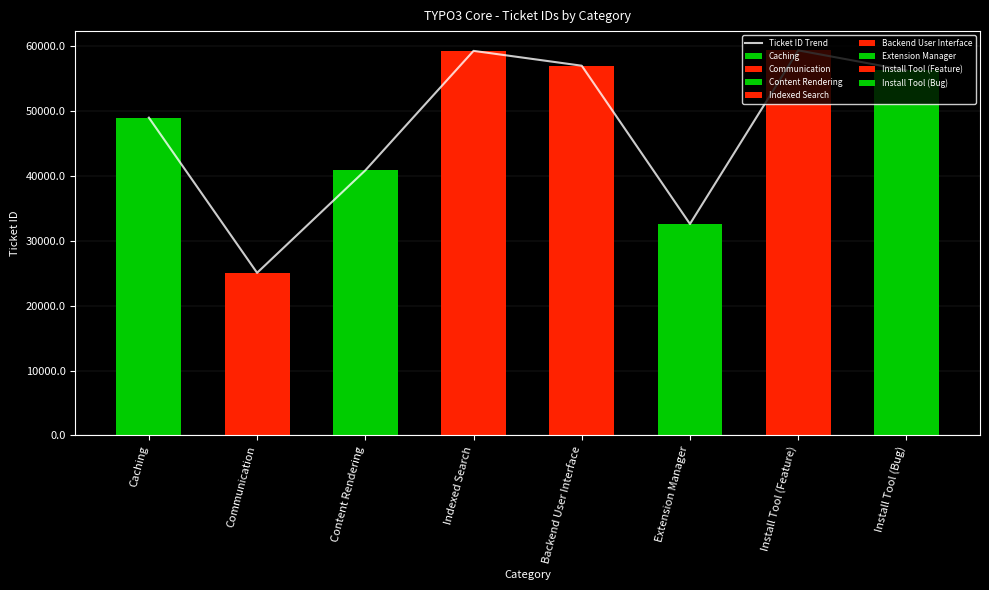

What is the minimum value shown in the chart?

25060